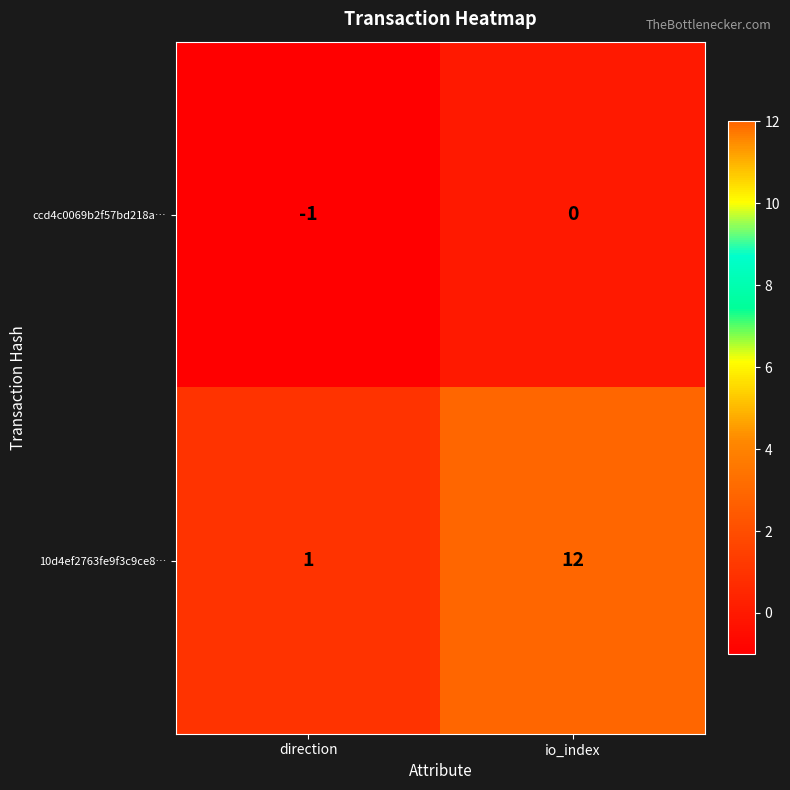

Is it true that ccd4c0069b2f57bd218a… equals -1 at direction?

True